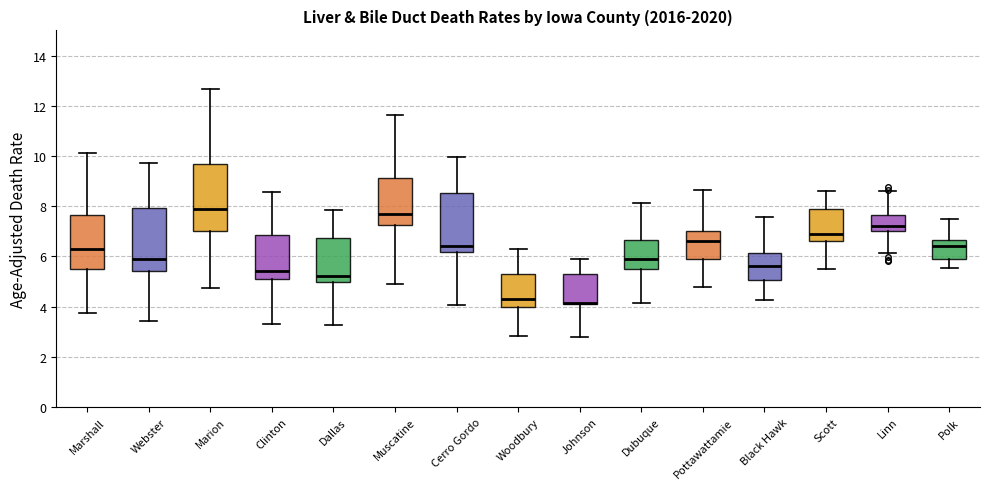

Reading left to right, read every box against the y-axis: the position of its median line, the range the box covers, and the ends of its whiskers. The values are not printed on the chart, so give them approximately, as read against the axis.

Marshall: median 6.4, box 5.4 to 7.6, whiskers 3.8 to 10.0
Webster: median 6.0, box 5.4 to 8.0, whiskers 3.4 to 9.8
Marion: median 8.0, box 7.0 to 9.6, whiskers 4.8 to 12.6
Clinton: median 5.4, box 5.2 to 6.8, whiskers 3.4 to 8.6
Dallas: median 5.2, box 5.0 to 6.8, whiskers 3.2 to 7.8
Muscatine: median 7.8, box 7.2 to 9.2, whiskers 5.0 to 11.6
Cerro Gordo: median 6.4, box 6.2 to 8.6, whiskers 4.0 to 10.0
Woodbury: median 4.4, box 4.0 to 5.4, whiskers 2.8 to 6.2
Johnson: median 4.2 (drawn on the box's lower edge), box 4.2 to 5.4, whiskers 2.8 to 5.8
Dubuque: median 6.0, box 5.4 to 6.6, whiskers 4.2 to 8.2
Pottawattamie: median 6.6, box 5.8 to 7.0, whiskers 4.8 to 8.6
Black Hawk: median 5.6, box 5.0 to 6.2, whiskers 4.2 to 7.6
Scott: median 7.0, box 6.6 to 7.8, whiskers 5.6 to 8.6
Linn: median 7.2, box 7.0 to 7.6, whiskers 6.2 to 8.6
Polk: median 6.4, box 6.0 to 6.6, whiskers 5.6 to 7.4